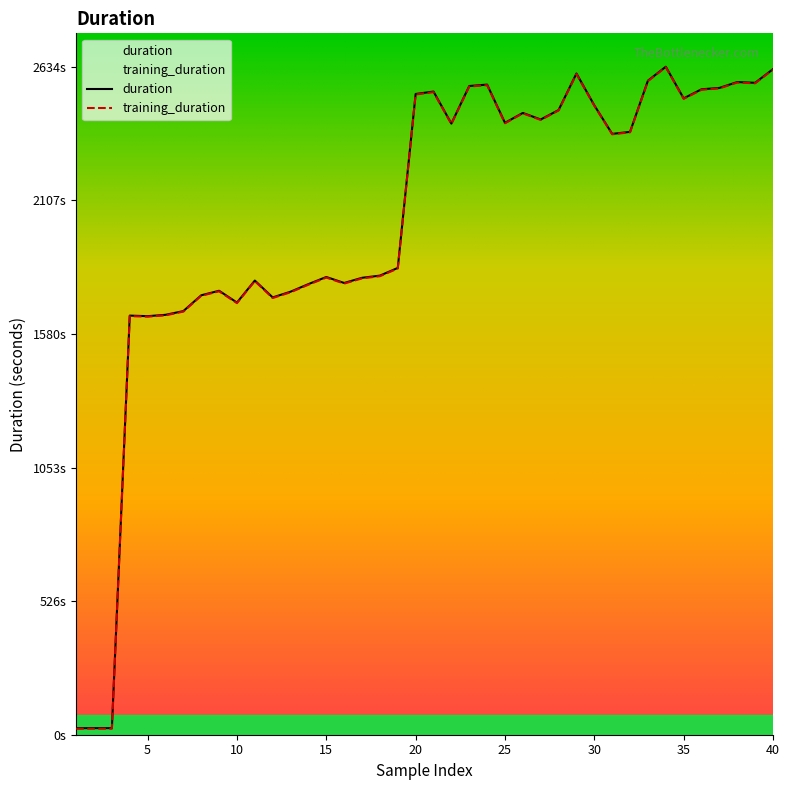

How many categories are shown in the chart?

40